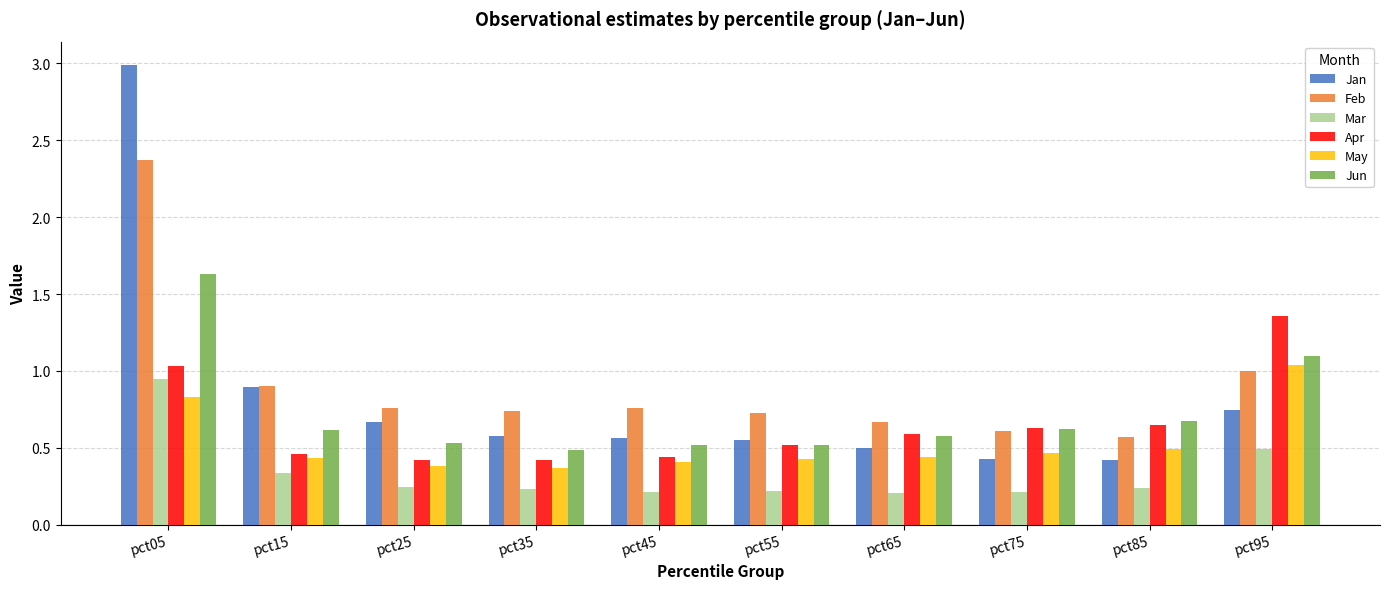

Which series changed the most between pct55 and pct95?

Apr